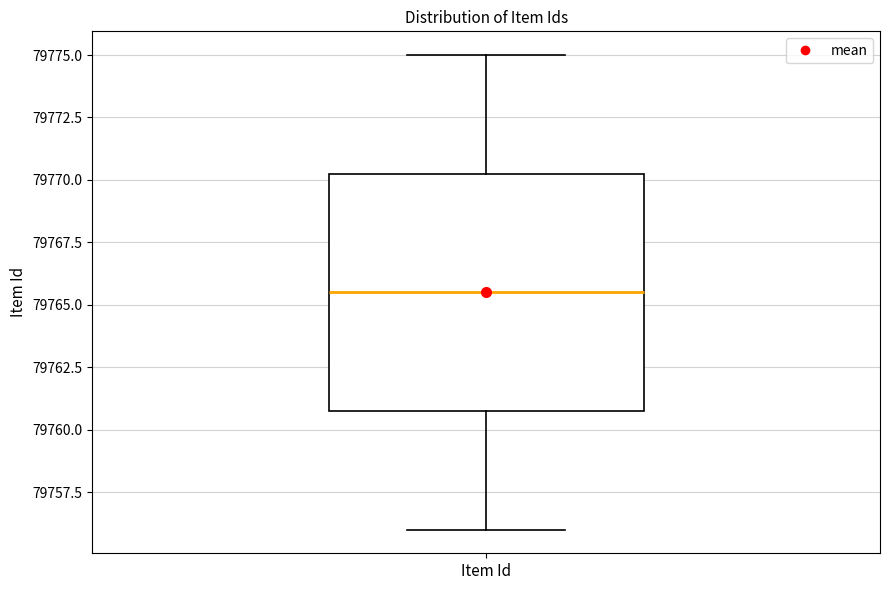

Transcribe this box plot: give where the median line is, the range the box spans, and where the two whiskers end, as read against the y-axis. The values are not printed on the chart, so give them approximately, as read against the axis.

median 79765.5, box 79761.0 to 79770.5, whiskers 79756.0 to 79775.0